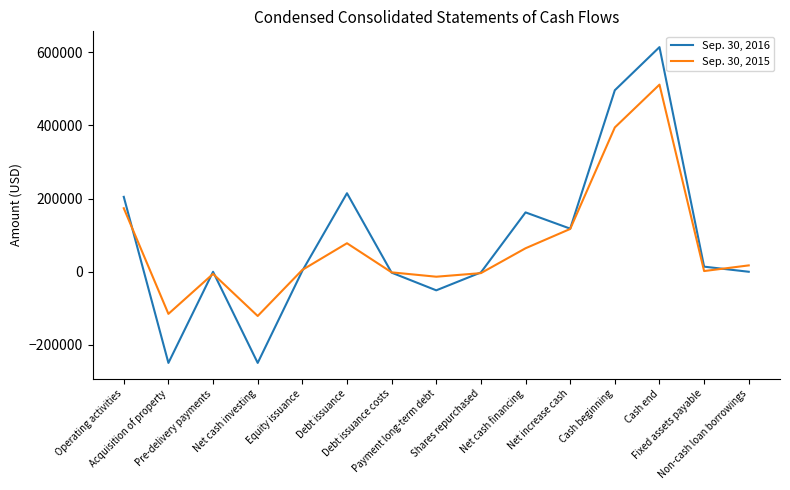

What is the maximum value shown in the chart?

614278